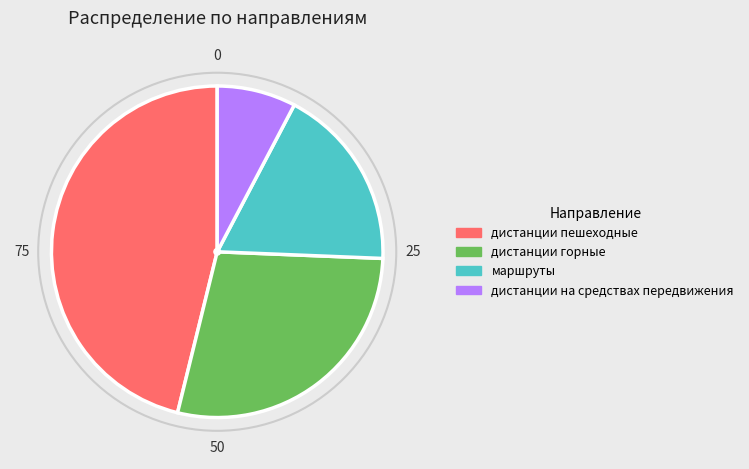

Which slice is the smallest?

дистанции на средствах передвижения